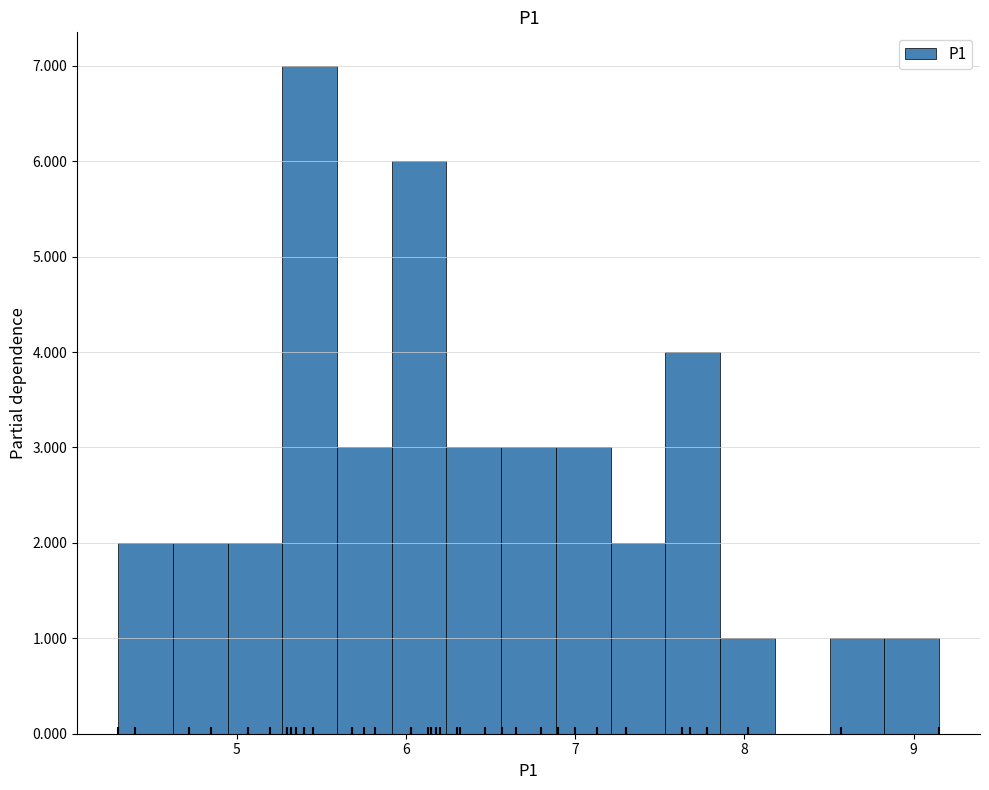

Around what value on the x-axis is the tallest bar? Give the approximate position of its centre, as read against the axis.

5.4